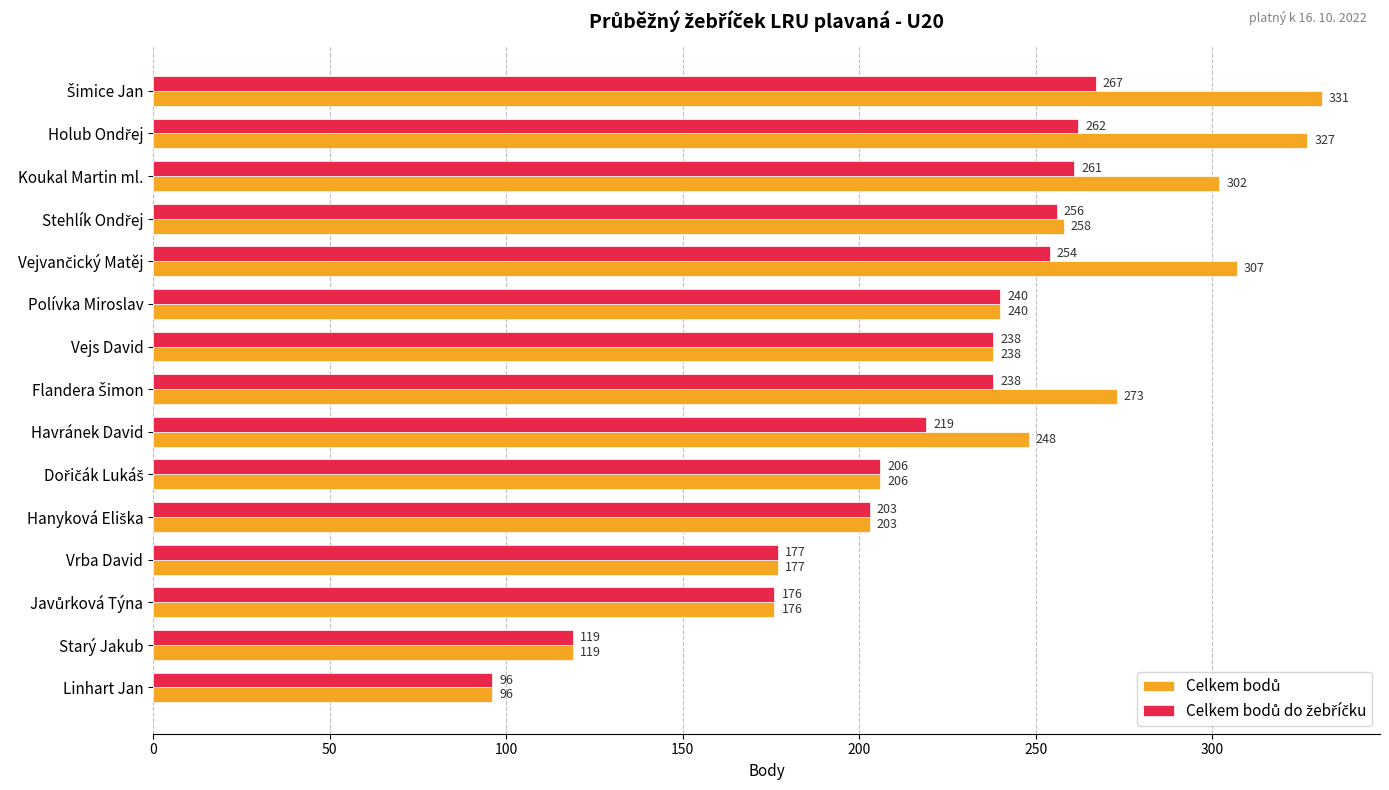

At how many categories does at least one series exceed 145?

13